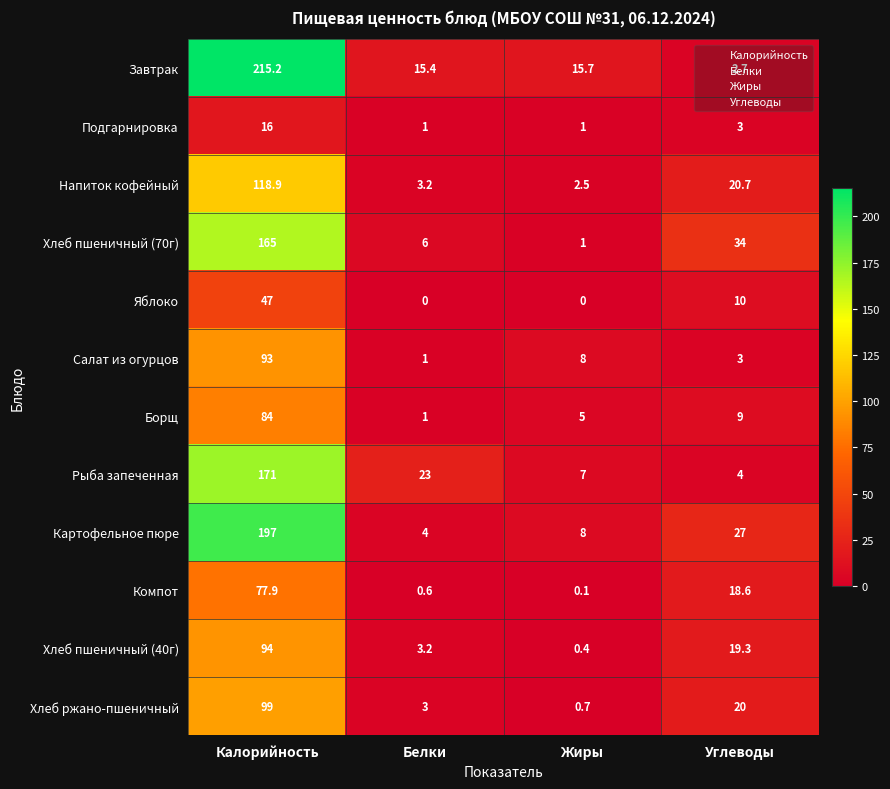

At which label does Картофельное пюре reach its minimum?

Белки